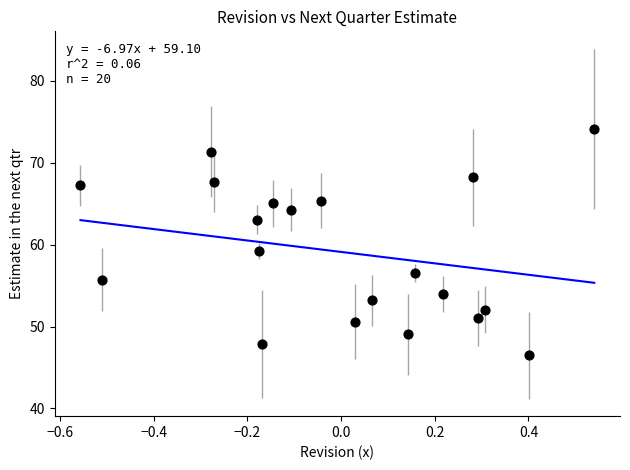

What Y value in the scatter plot is closest to 60?

59.2